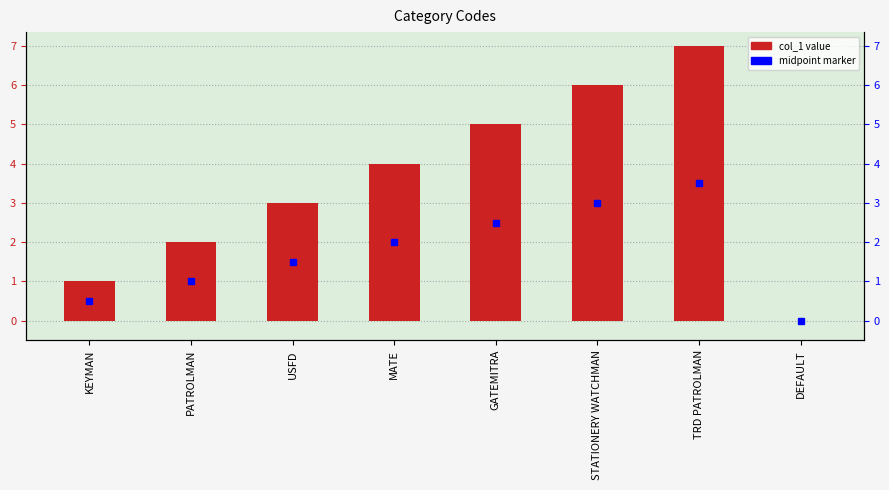

What is the average value?

4